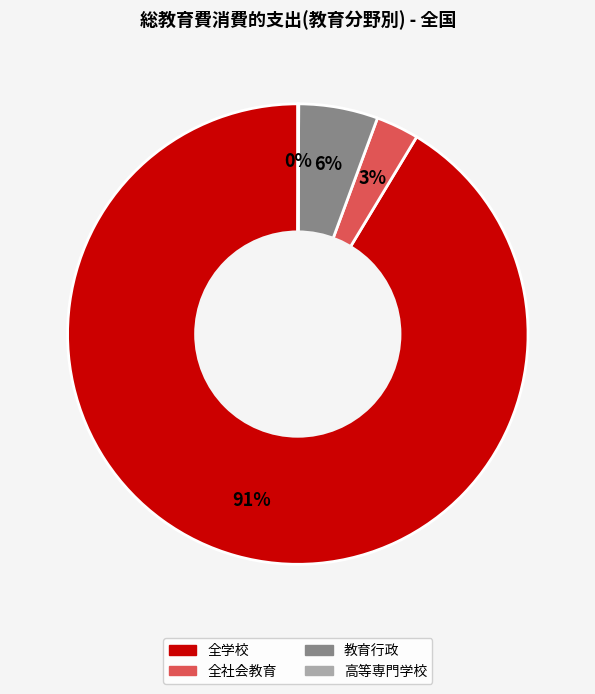

Is 教育行政 the majority of the pie?

No